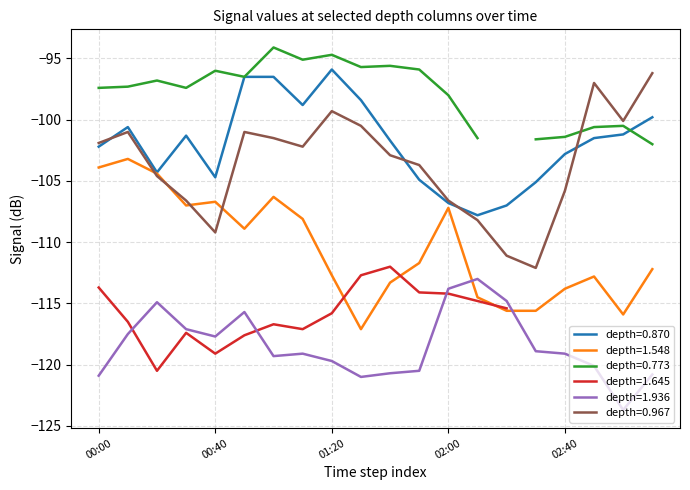

True or false: depth=0.870 and depth=1.936 intersect in this chart.

False